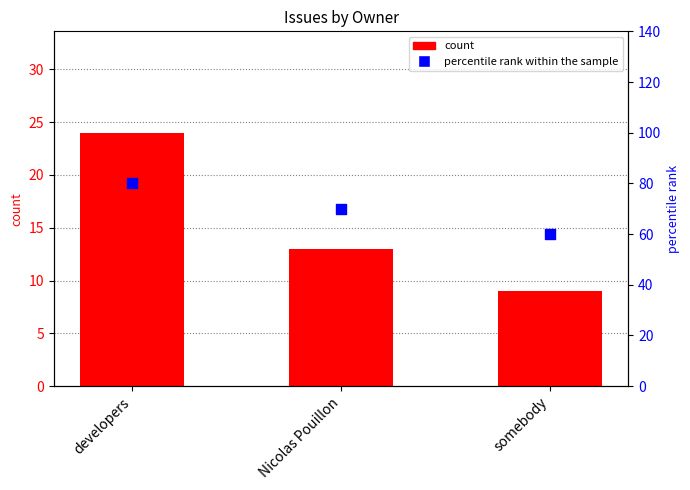

Which series contains the lowest Y value?

count